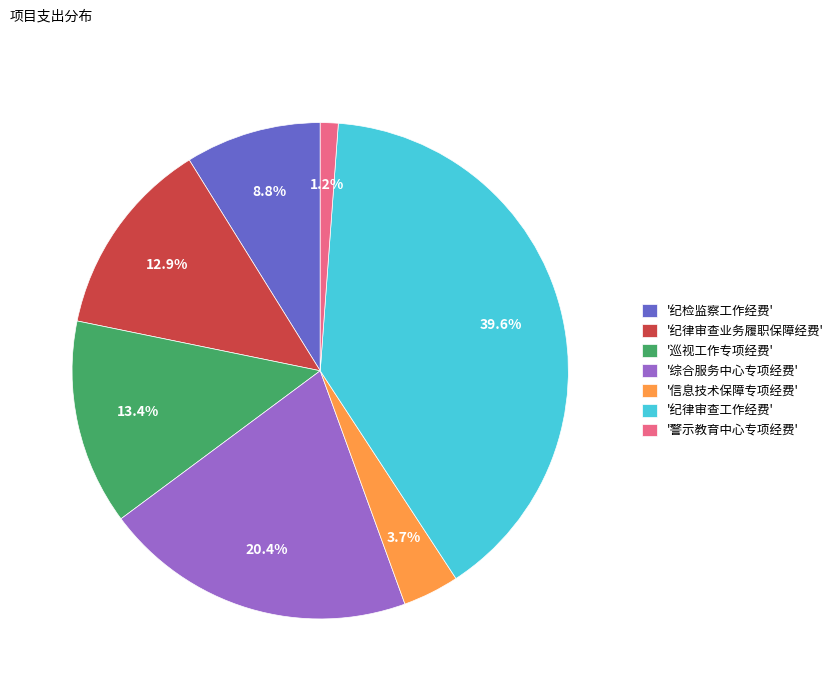

Combined, do '信息技术保障专项经费' and '纪律审查业务履职保障经费' account for over 50%?

No